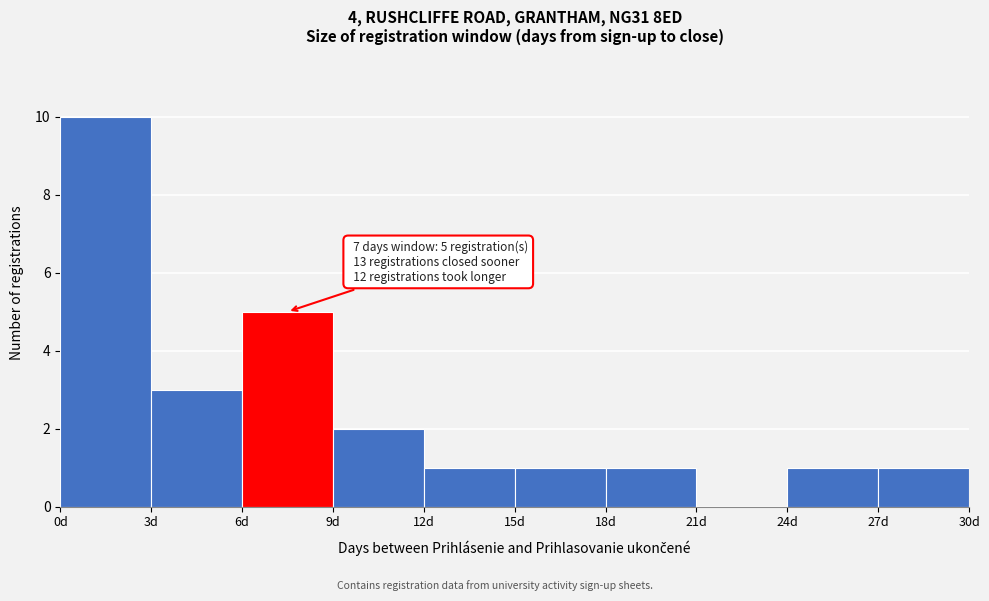

Which range on the x-axis has the tallest bar?

0 to 3